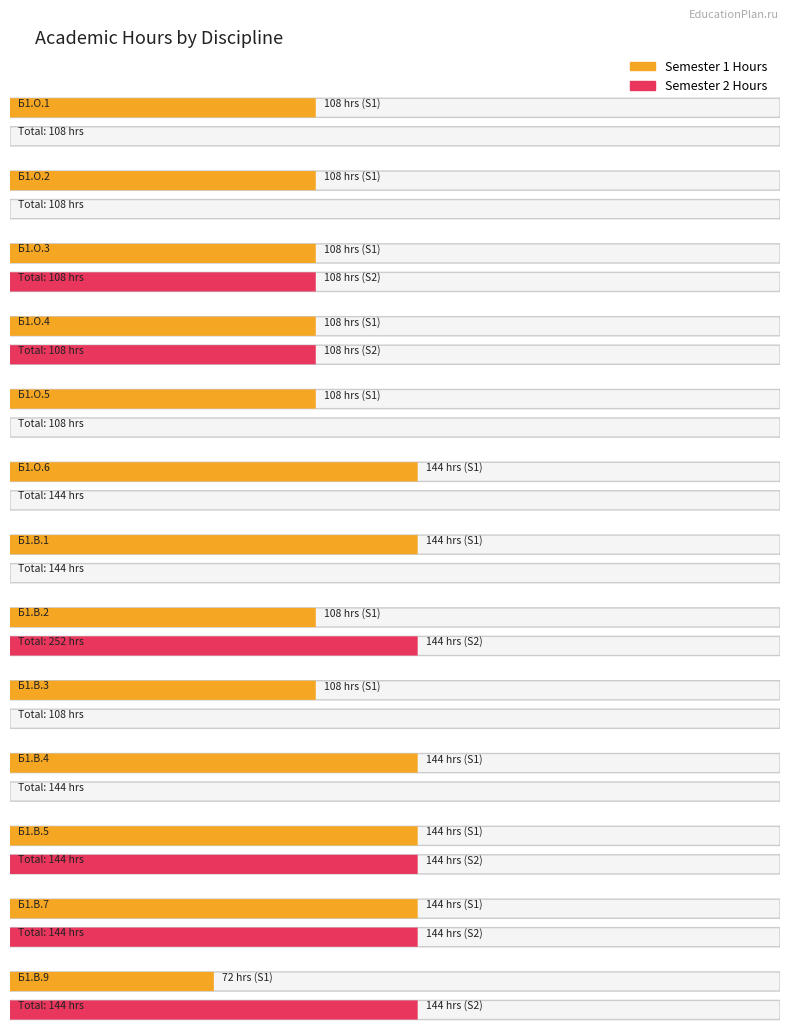

What is the label of the 9th bar from the right?

Б1.О.5